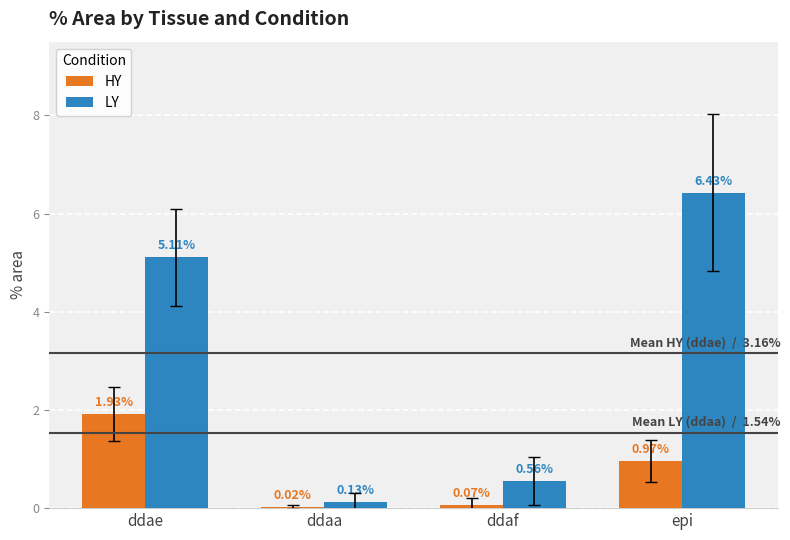

What is the sum of the LY values at epi and ddae?

11.5